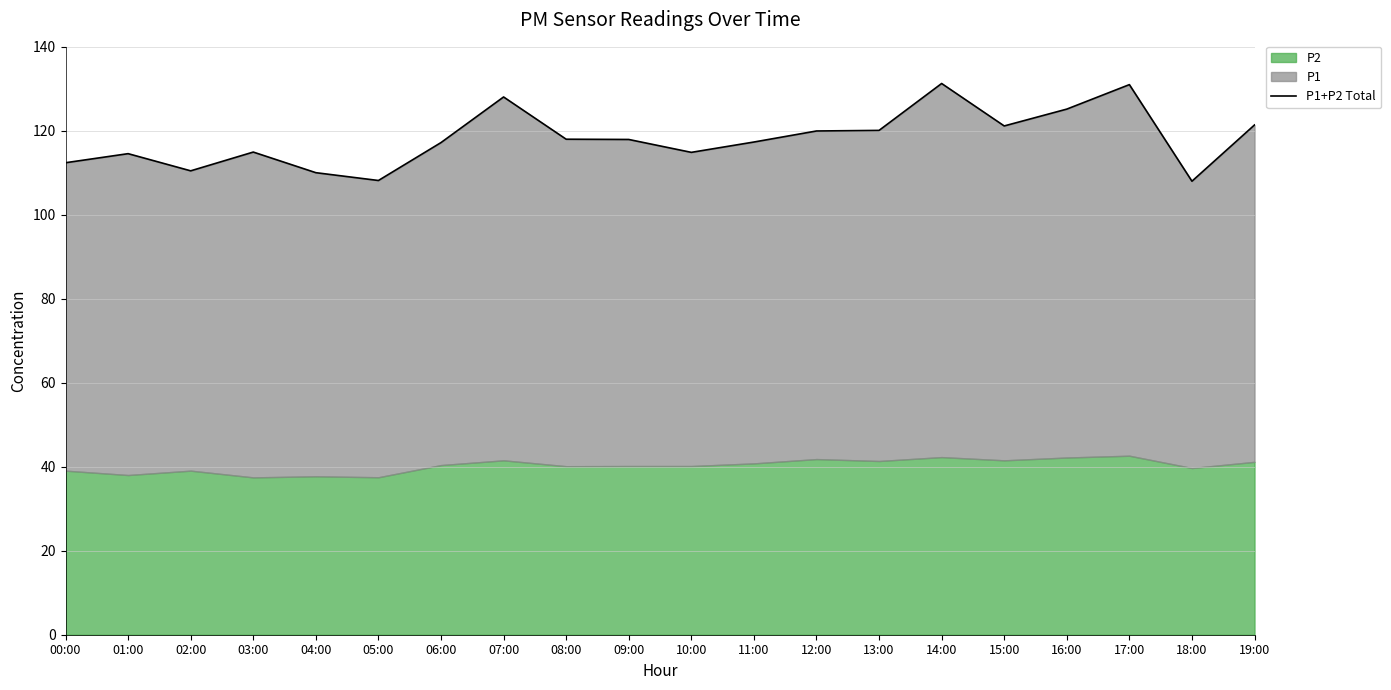

List the labels in order of value, largest first.

14:00, 17:00, 07:00, 16:00, 19:00, 15:00, 13:00, 12:00, 08:00, 09:00, 11:00, 06:00, 03:00, 10:00, 01:00, 00:00, 02:00, 04:00, 05:00, 18:00